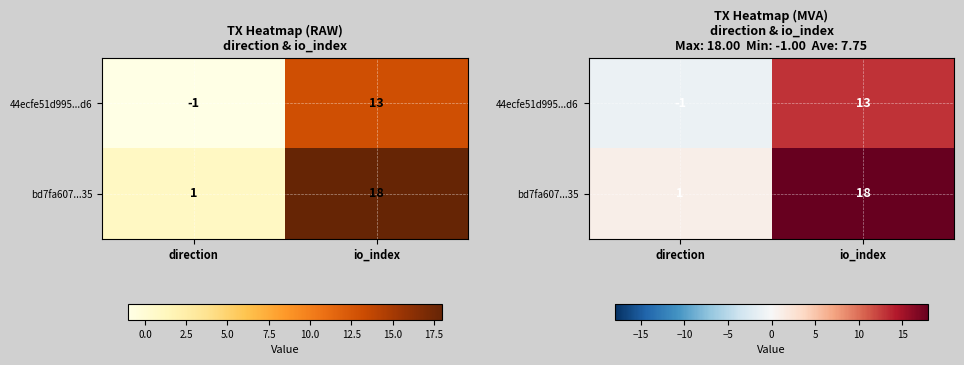

How many categories are shown in the chart?

2